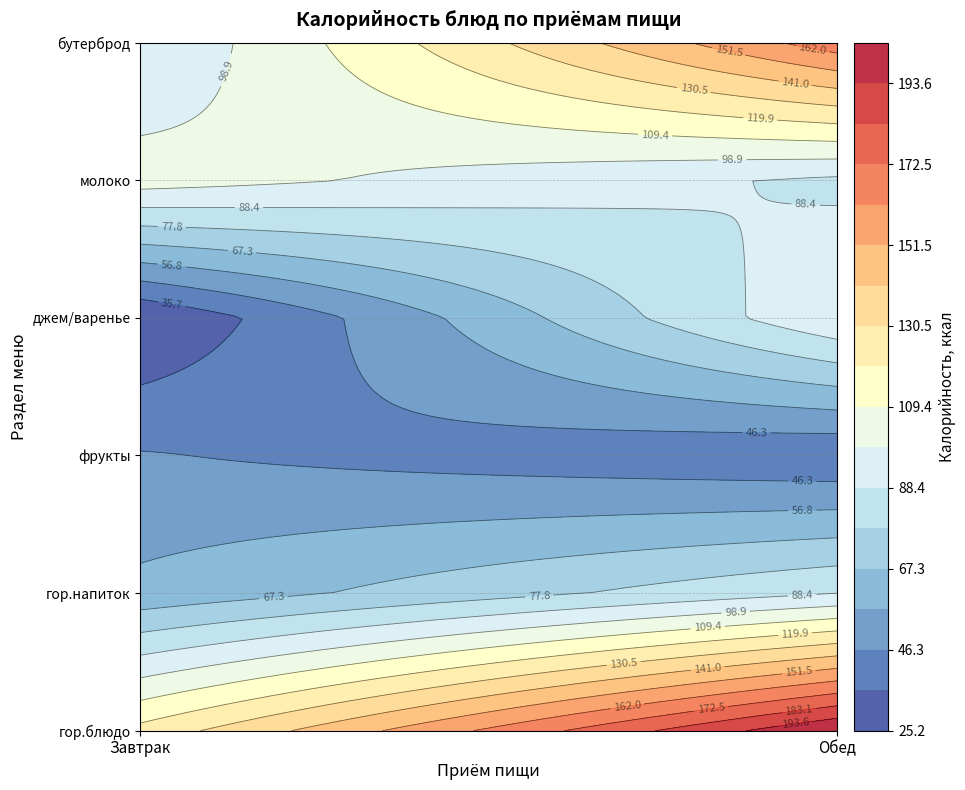

Is the value of Обед at бутерброд greater than the value of Завтрак at бутерброд?

Yes